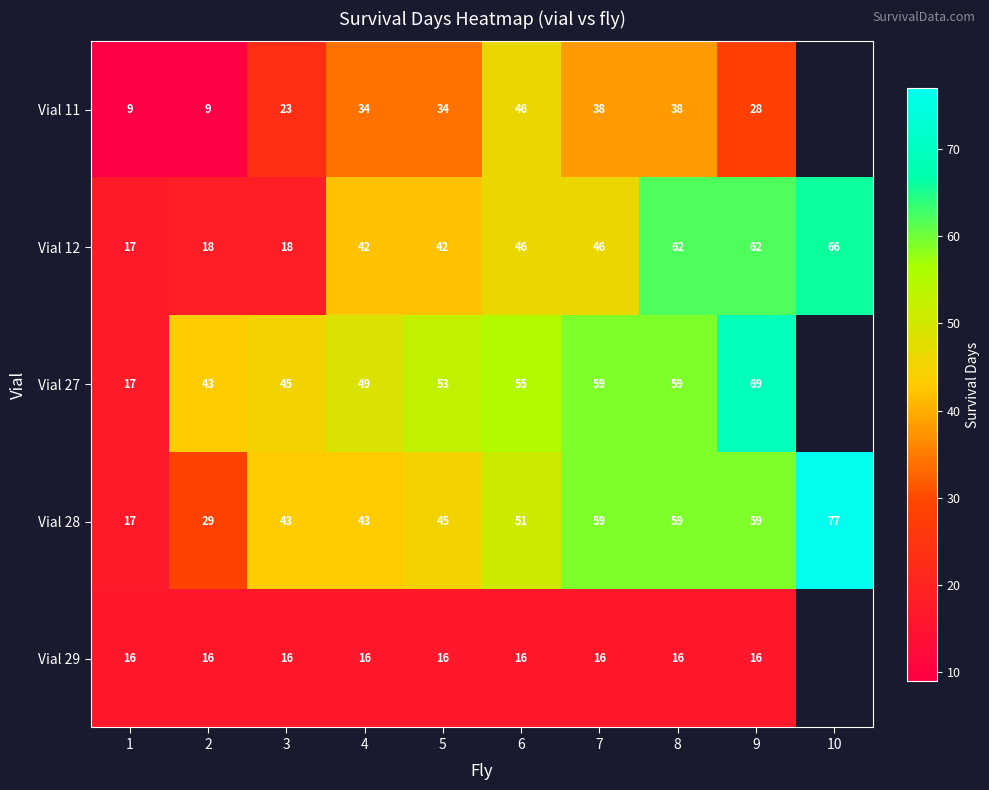

What is the minimum value shown in the chart?

9.0